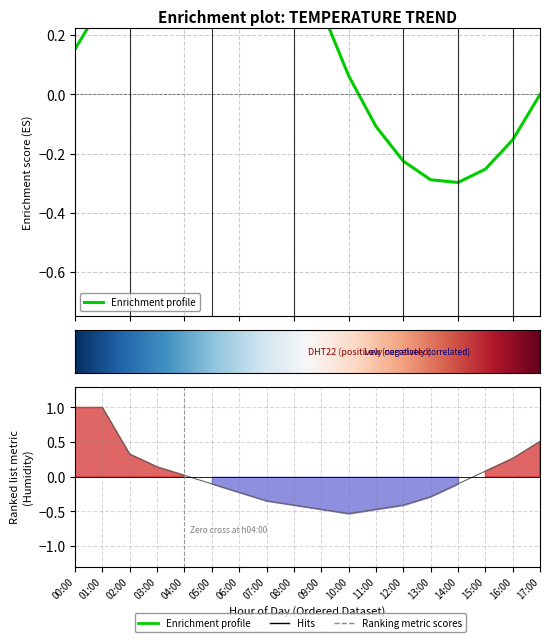

True or false: the data shows 0.5 at 02:00.

False